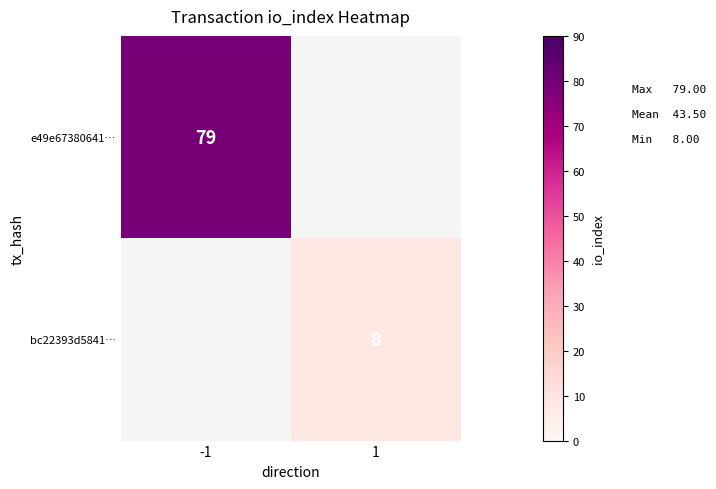

How many distinct data groups are displayed?

2